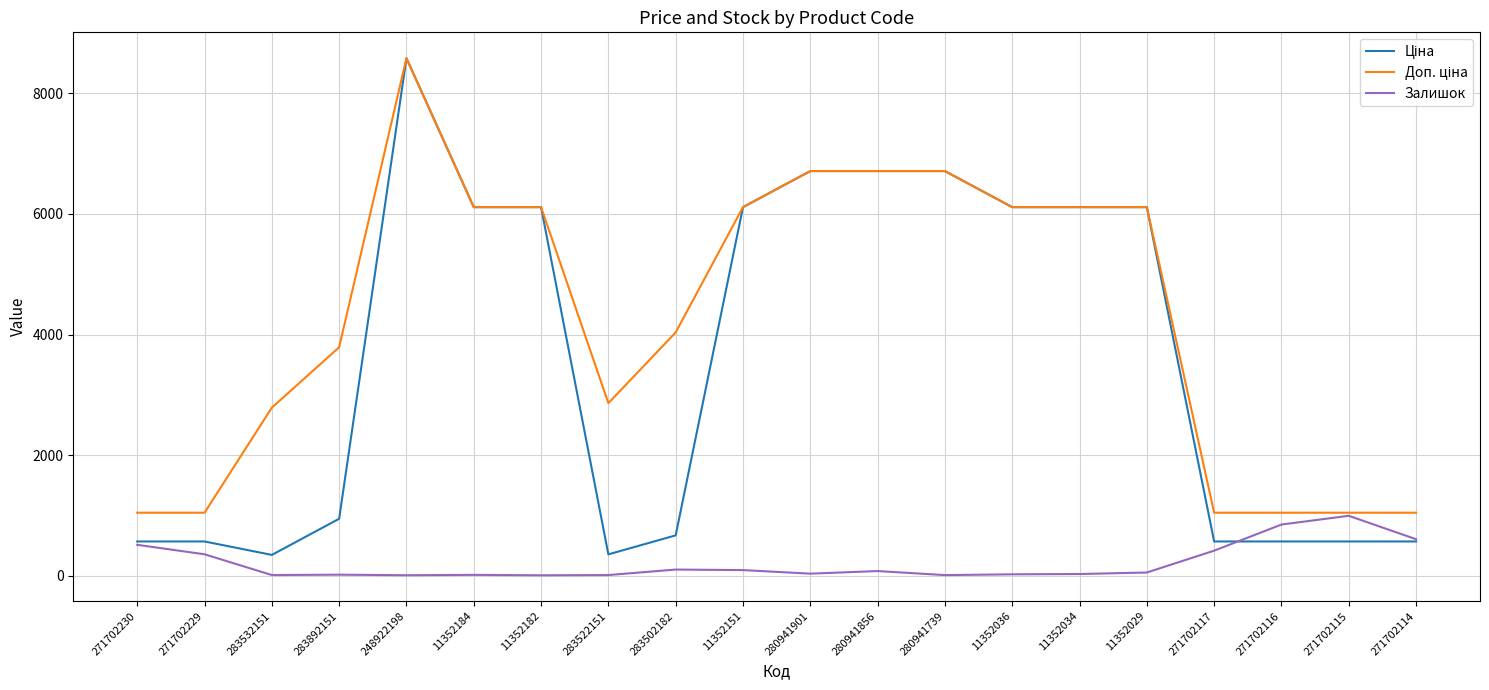

What position from the right is 280941856?

9